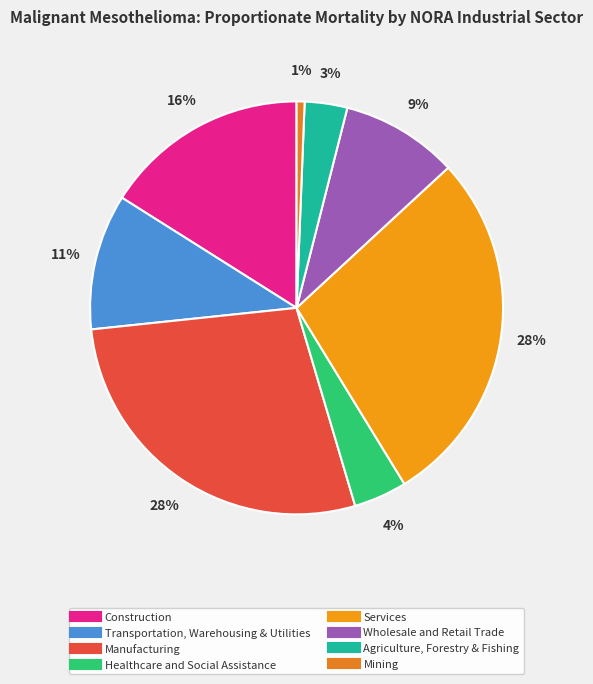

How many slices are in this pie chart?

8